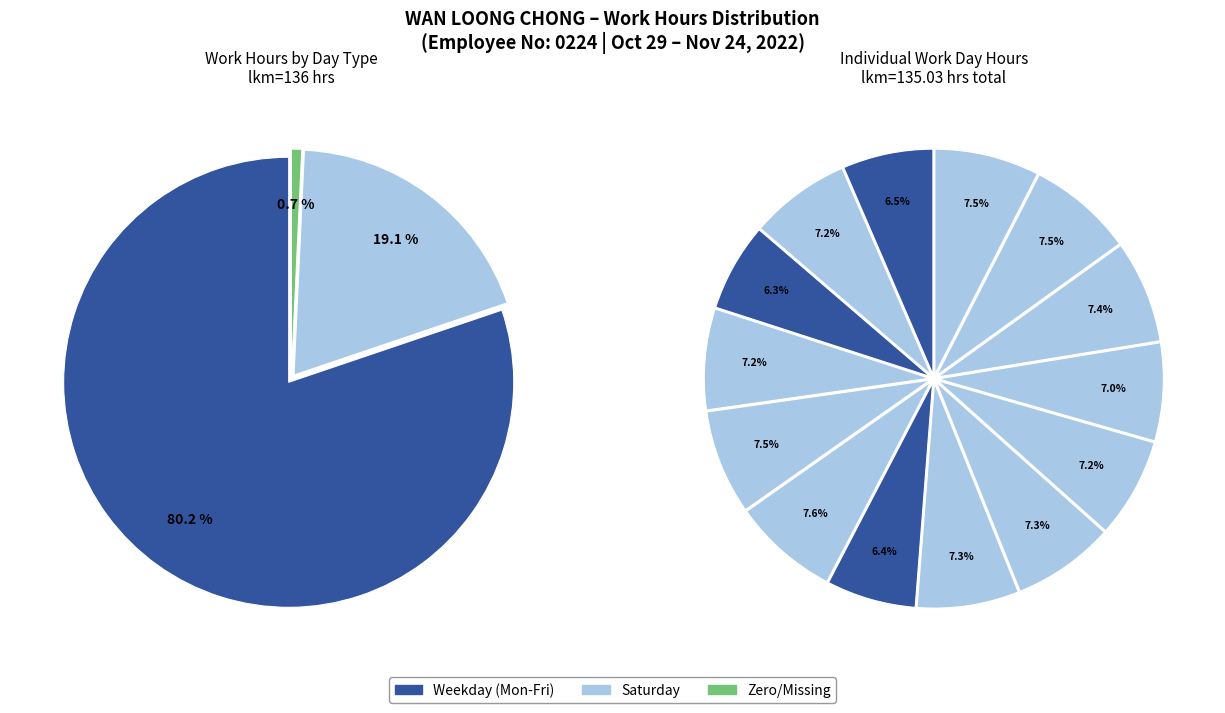

True or false: 16-Wed accounts for 7% of the total.

True